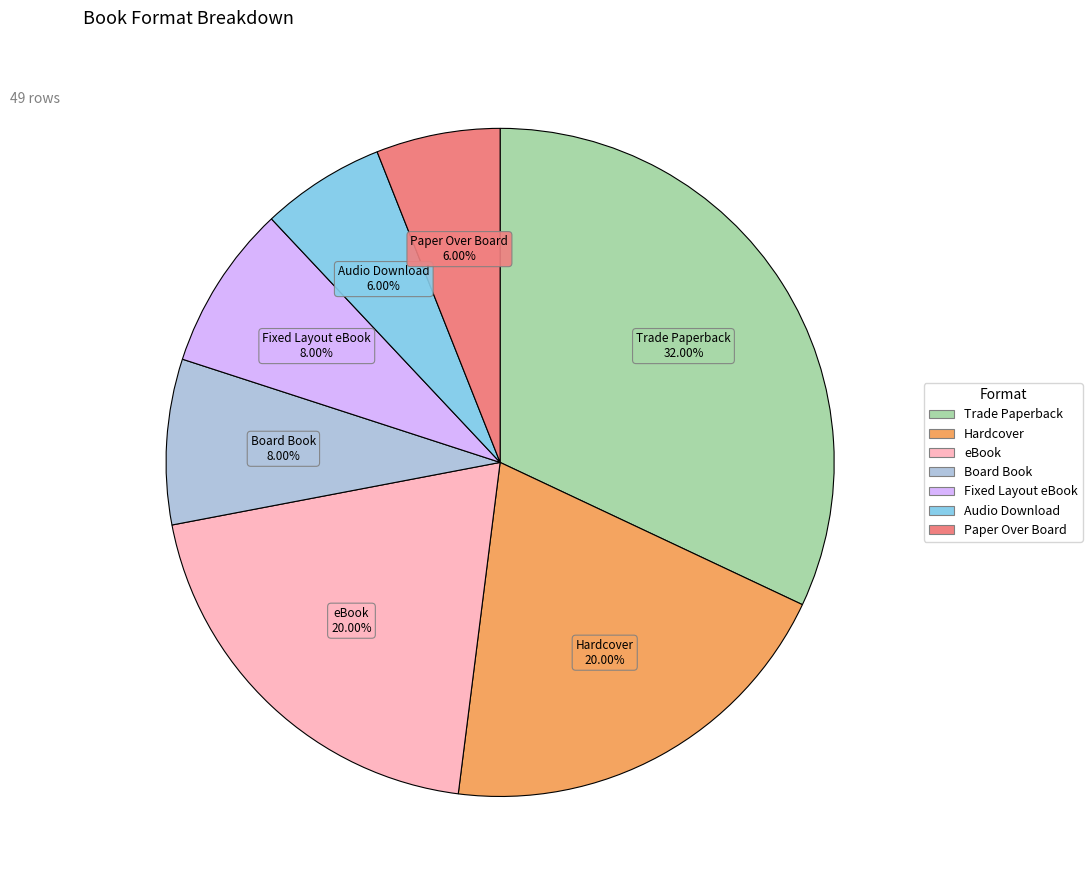

How many slices are in this pie chart?

7